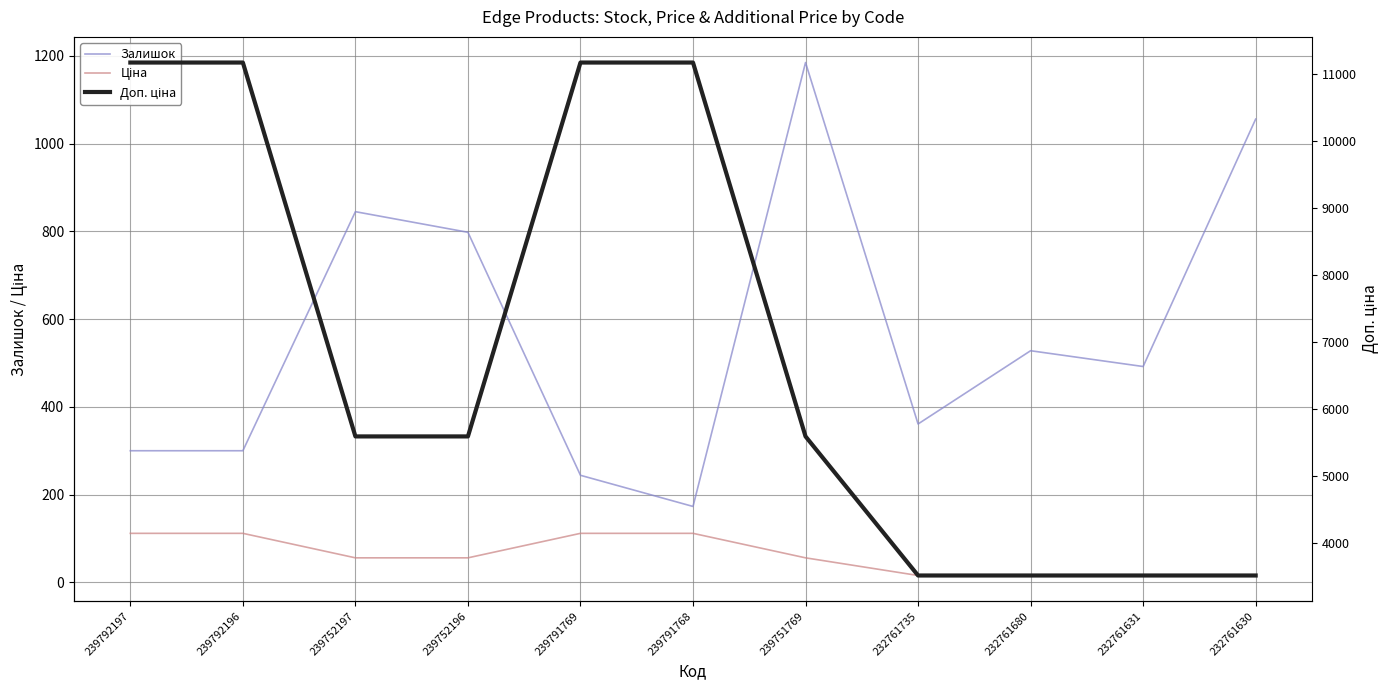

What is the total value across all series at 239751769?

6825.9